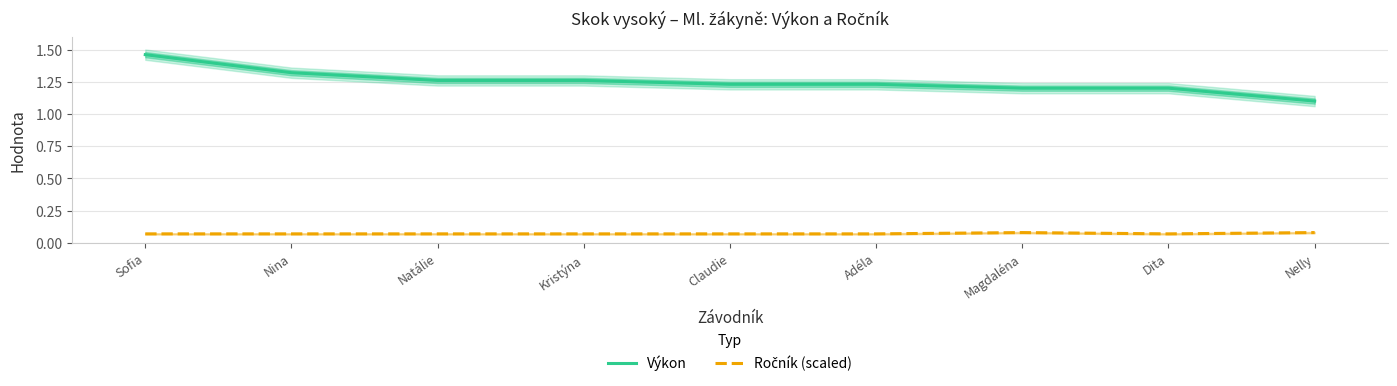

Where is Výkon nearest to the value 1?

Nelly